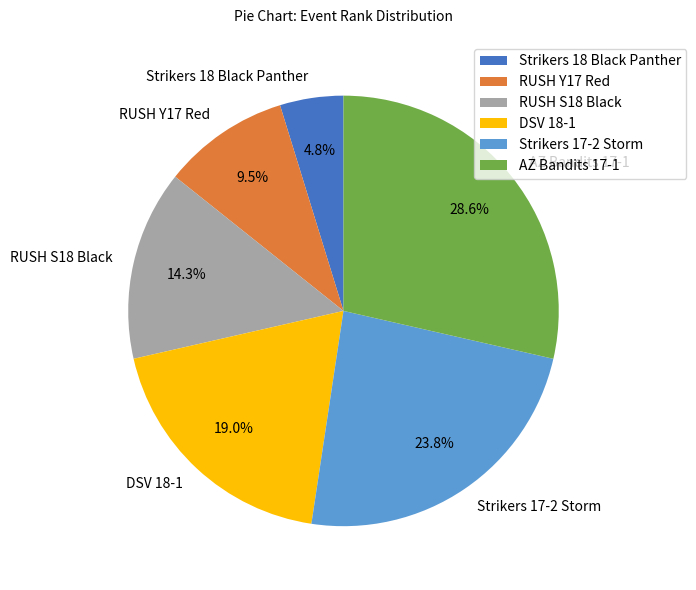

What percentage is the RUSH S18 Black slice, to the nearest percent?

14%